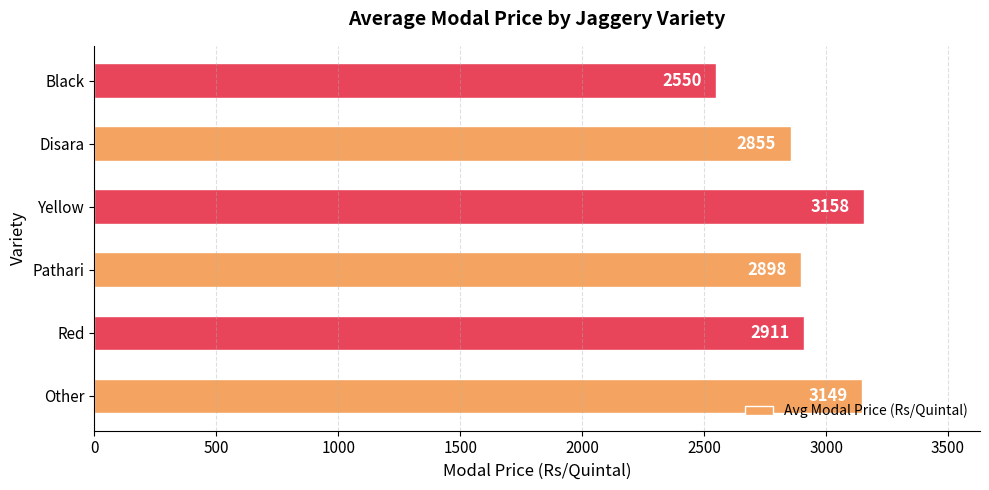

What is the difference between the values at Disara and Red?

56.0